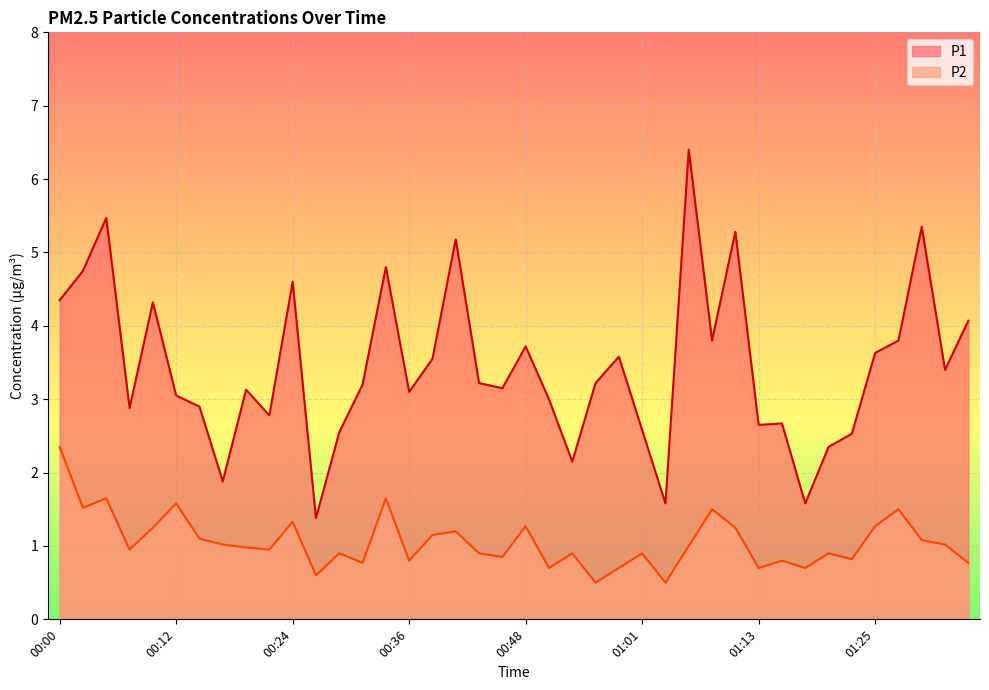

How many data points in P1 are less than 3?

14